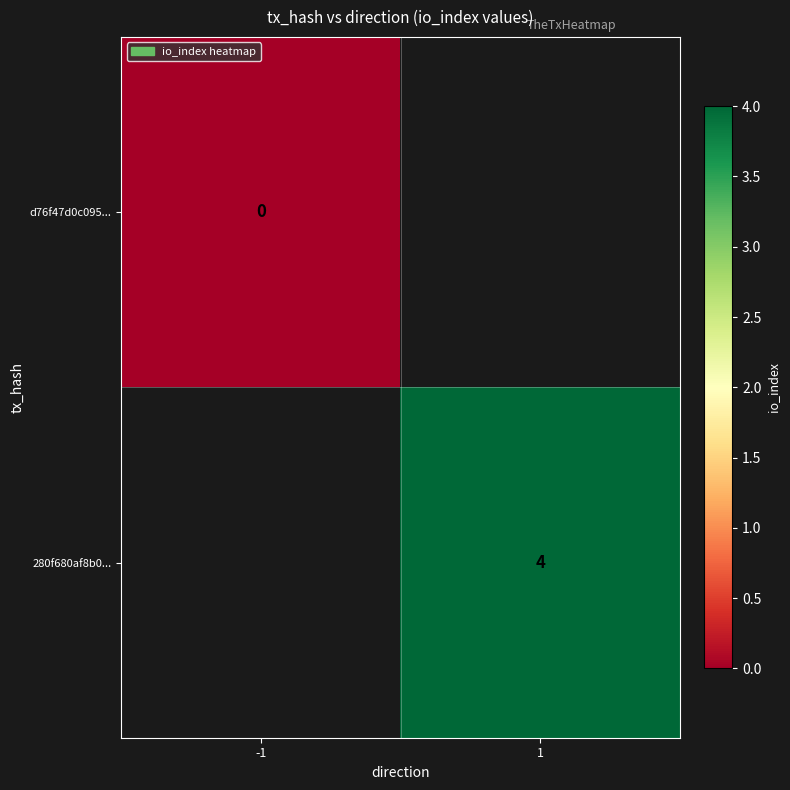

Is the value of 280f680af8b0... at 1 greater than the value of d76f47d0c095... at -1?

Yes